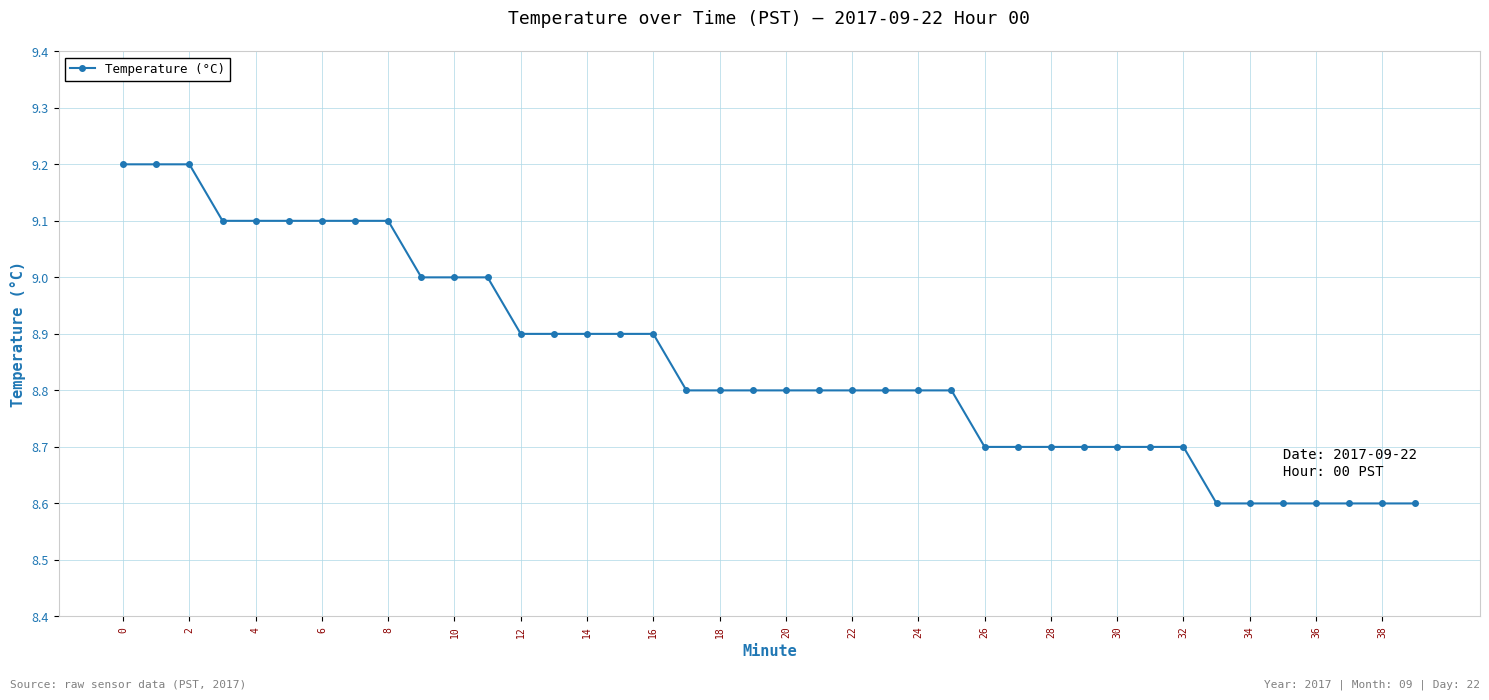

What is the difference between the maximum and minimum values?

0.6